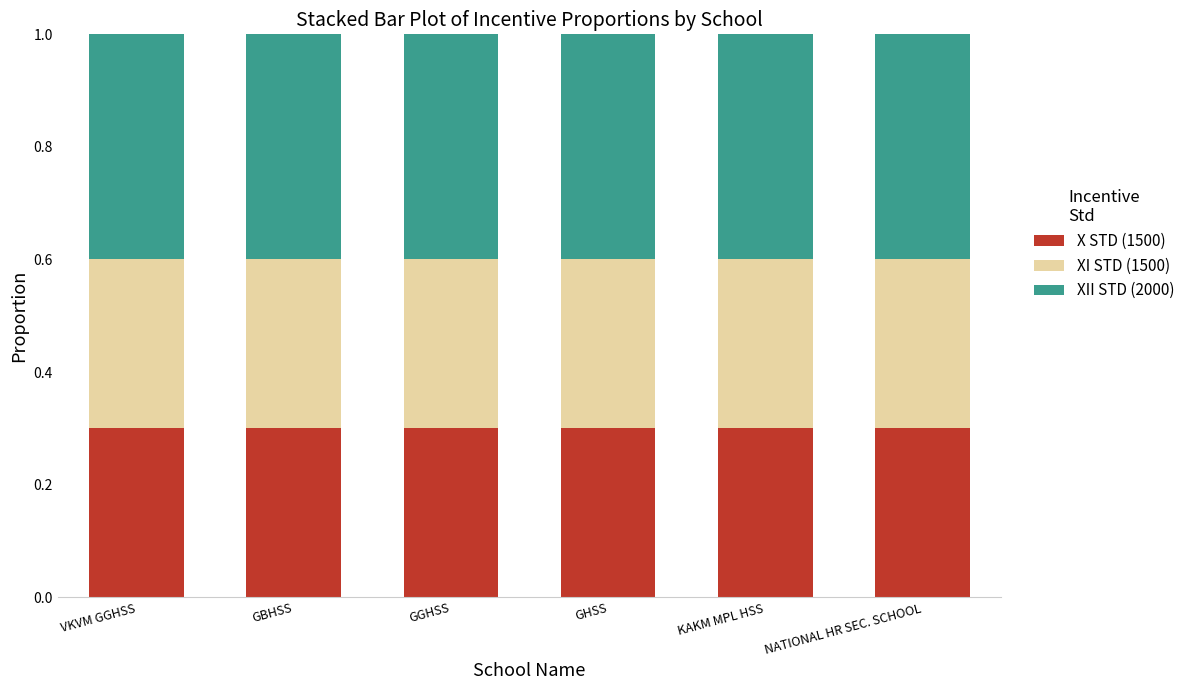

How many bars are there in total?

6